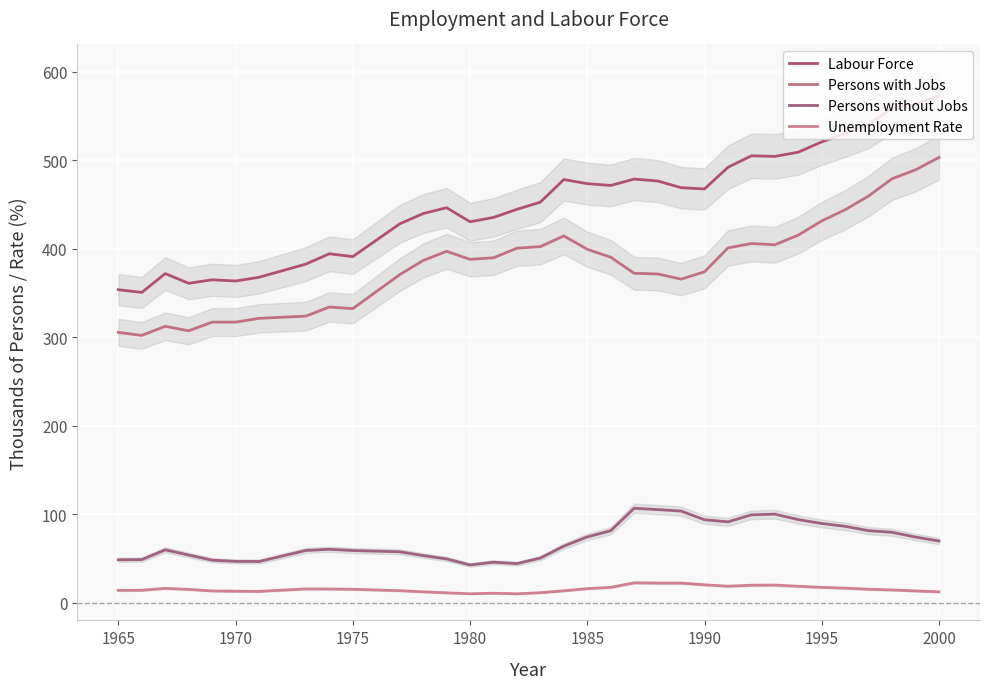

True or false: Labour Force has a value of 430.6 at 1980.

True